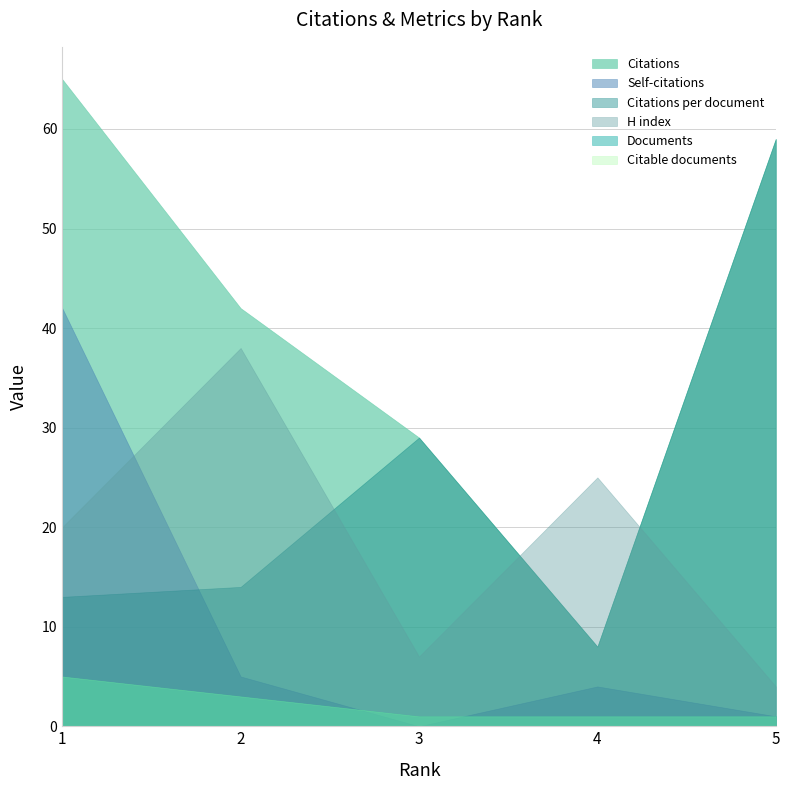

Does the chart have visible grid lines?

Yes